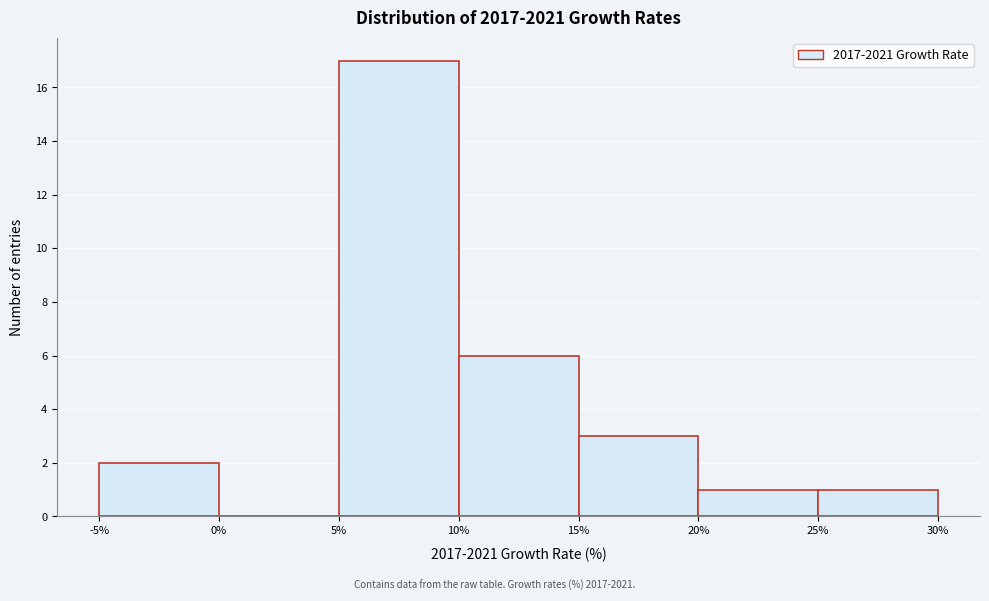

Reading left to right, list every bar in this chart as the range it spans on the x-axis followed by its height. The values are not printed on the chart, so give them approximately, as read against the axis.

-5% to 0%: 2
0% to 5%: 0
5% to 10%: 17
10% to 15%: 6
15% to 20%: 3
20% to 25%: 1
25% to 30%: 1